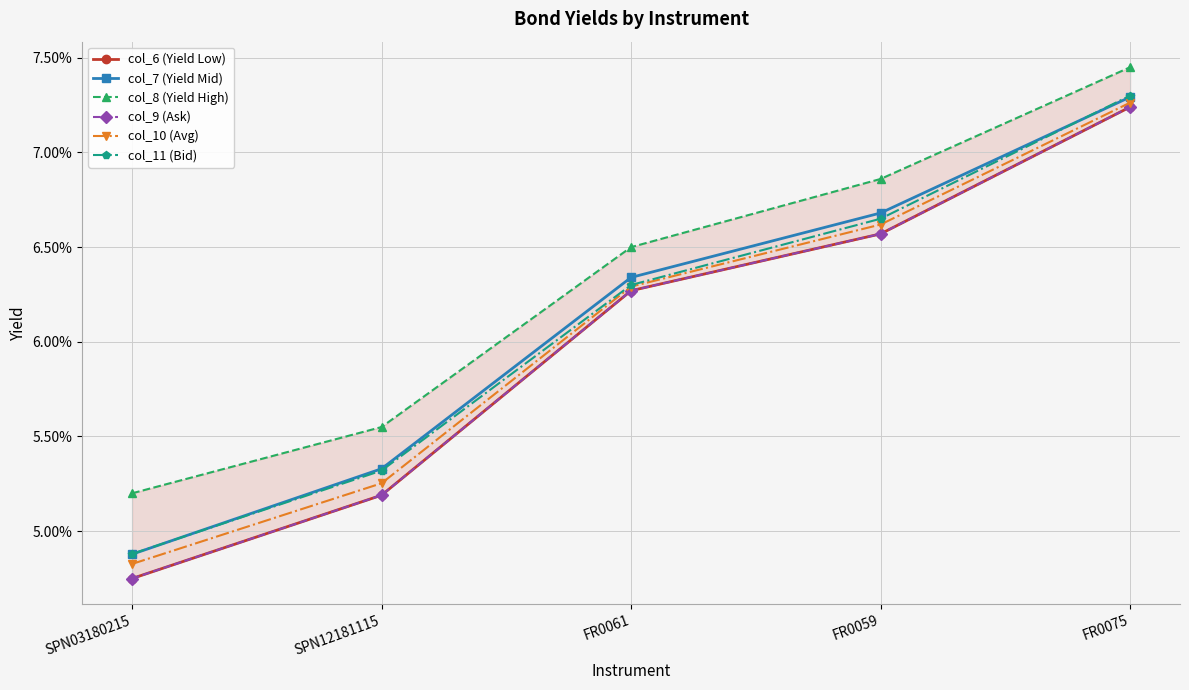

Is this an area chart (filled region under the line)?

No